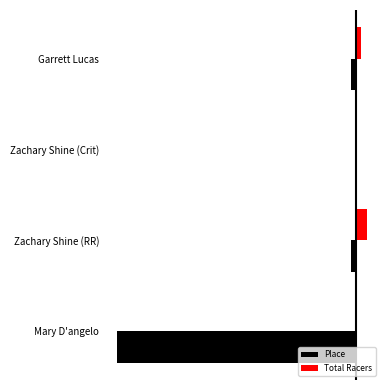

What are all the series names shown in the legend?

Place, Total Racers